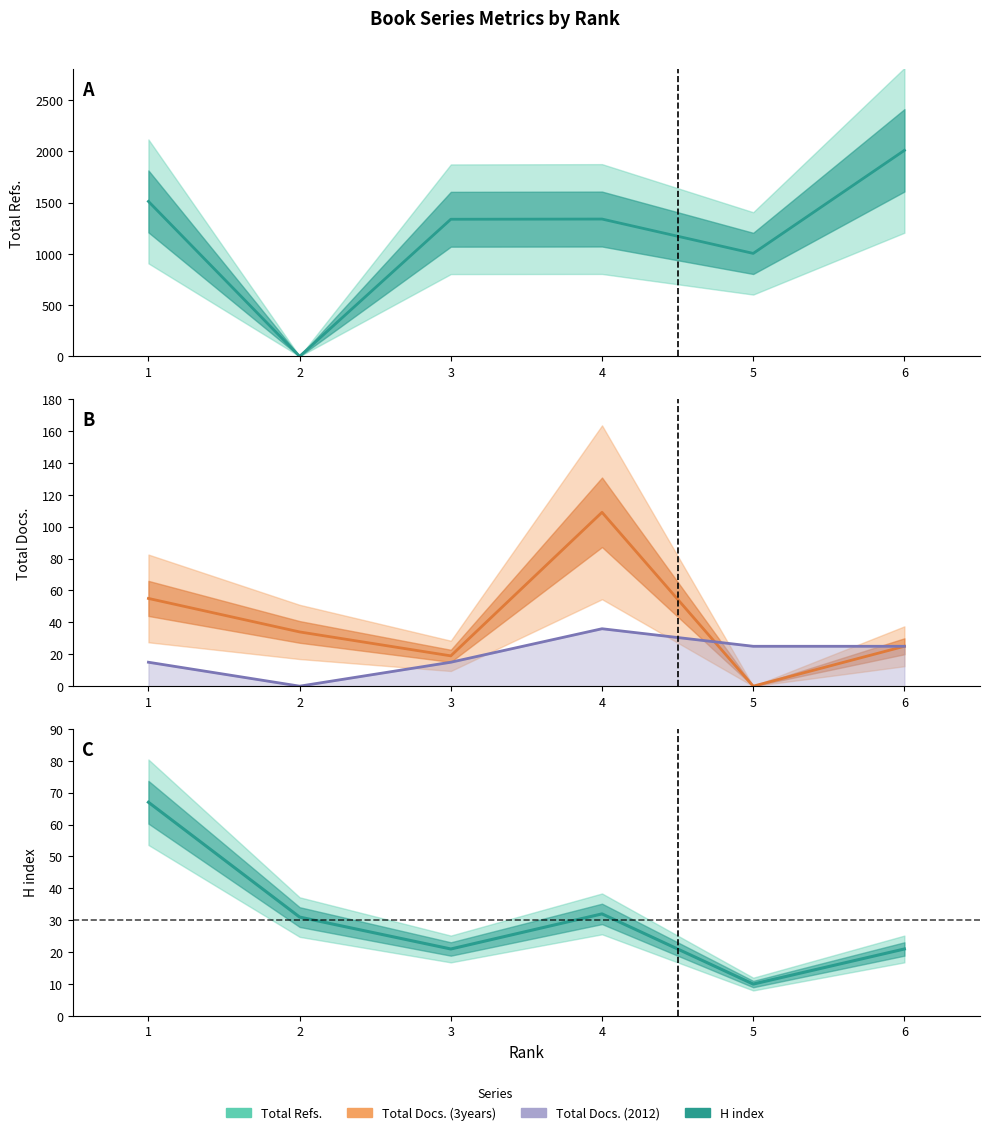

What is the difference between the second highest and second lowest values in the H index series?

11